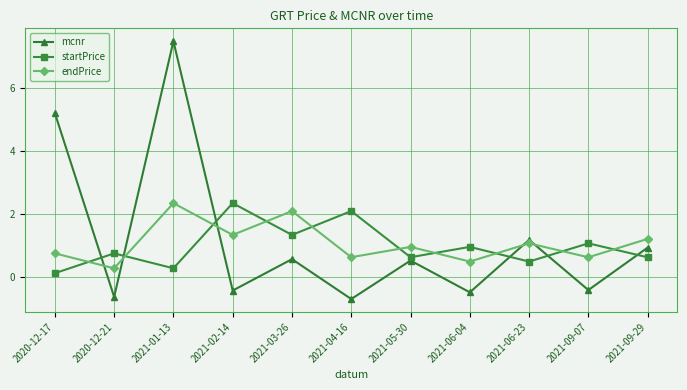

Which series has the largest total across all categories?

mcnr